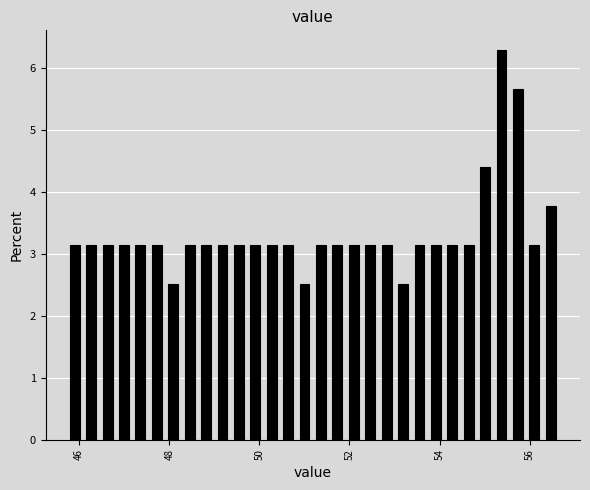

Around what value on the x-axis is the tallest bar? Give the approximate position of its centre, as read against the axis.

55.4